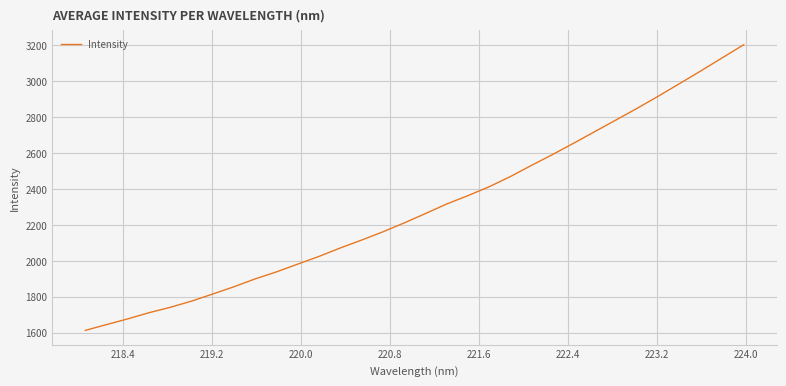

What is the maximum value shown in the chart?

3200.9